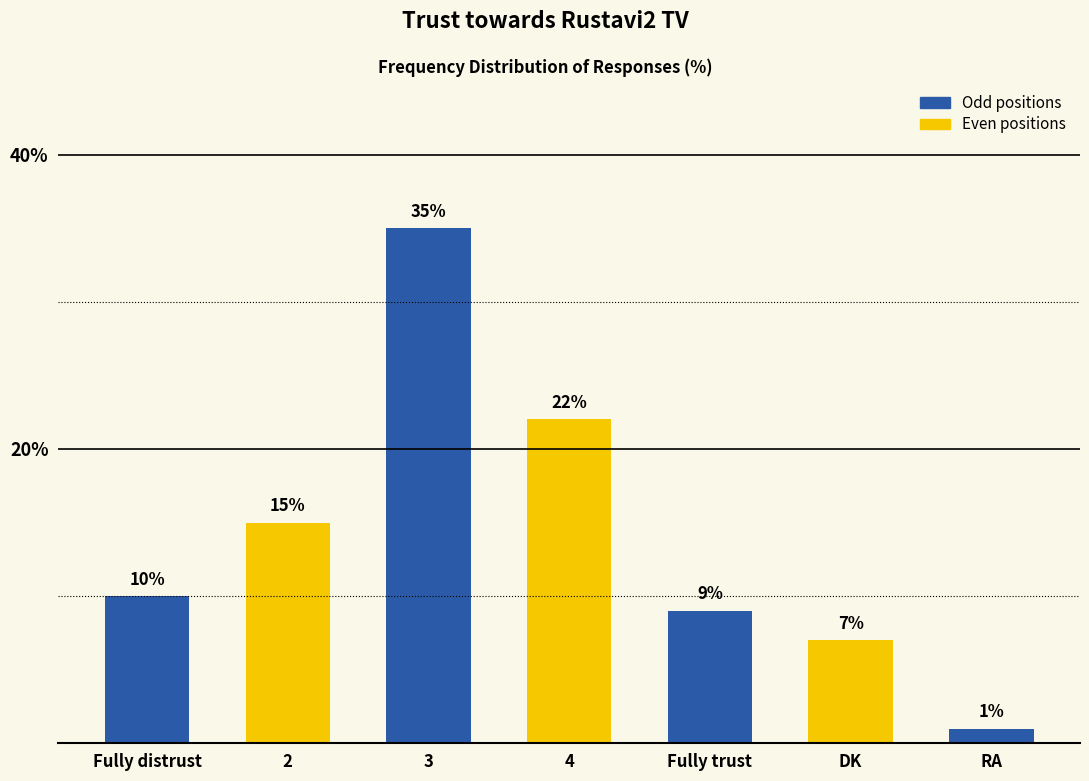

Read the value at Fully distrust, to the nearest 5.

10